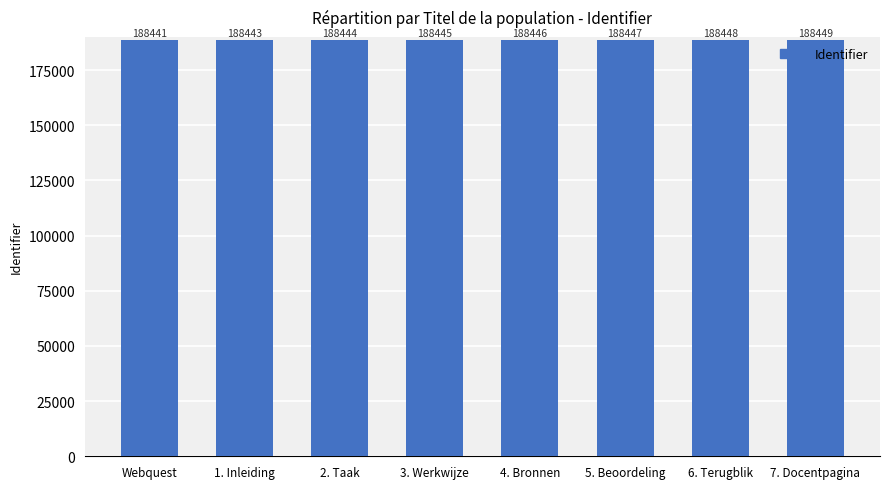

Does the chart contain any negative values?

No